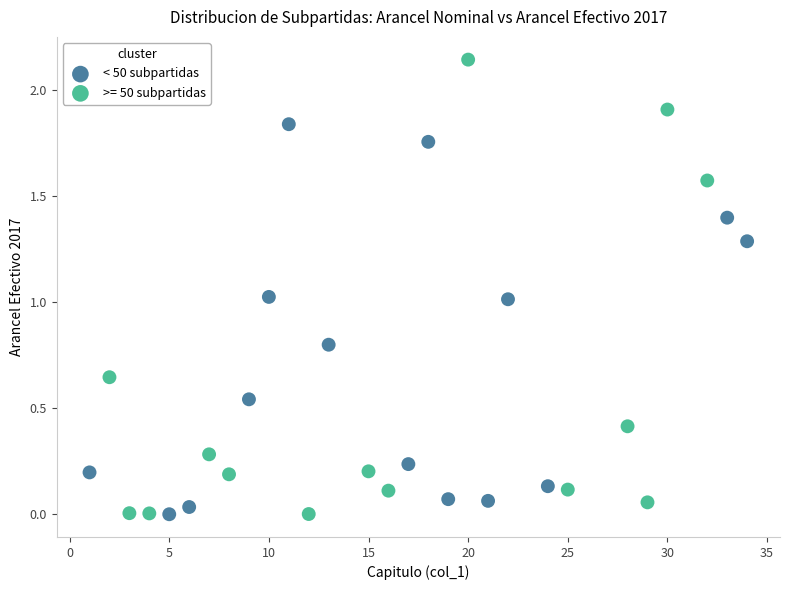

Which series contains the highest Y value?

>= 50 subpartidas